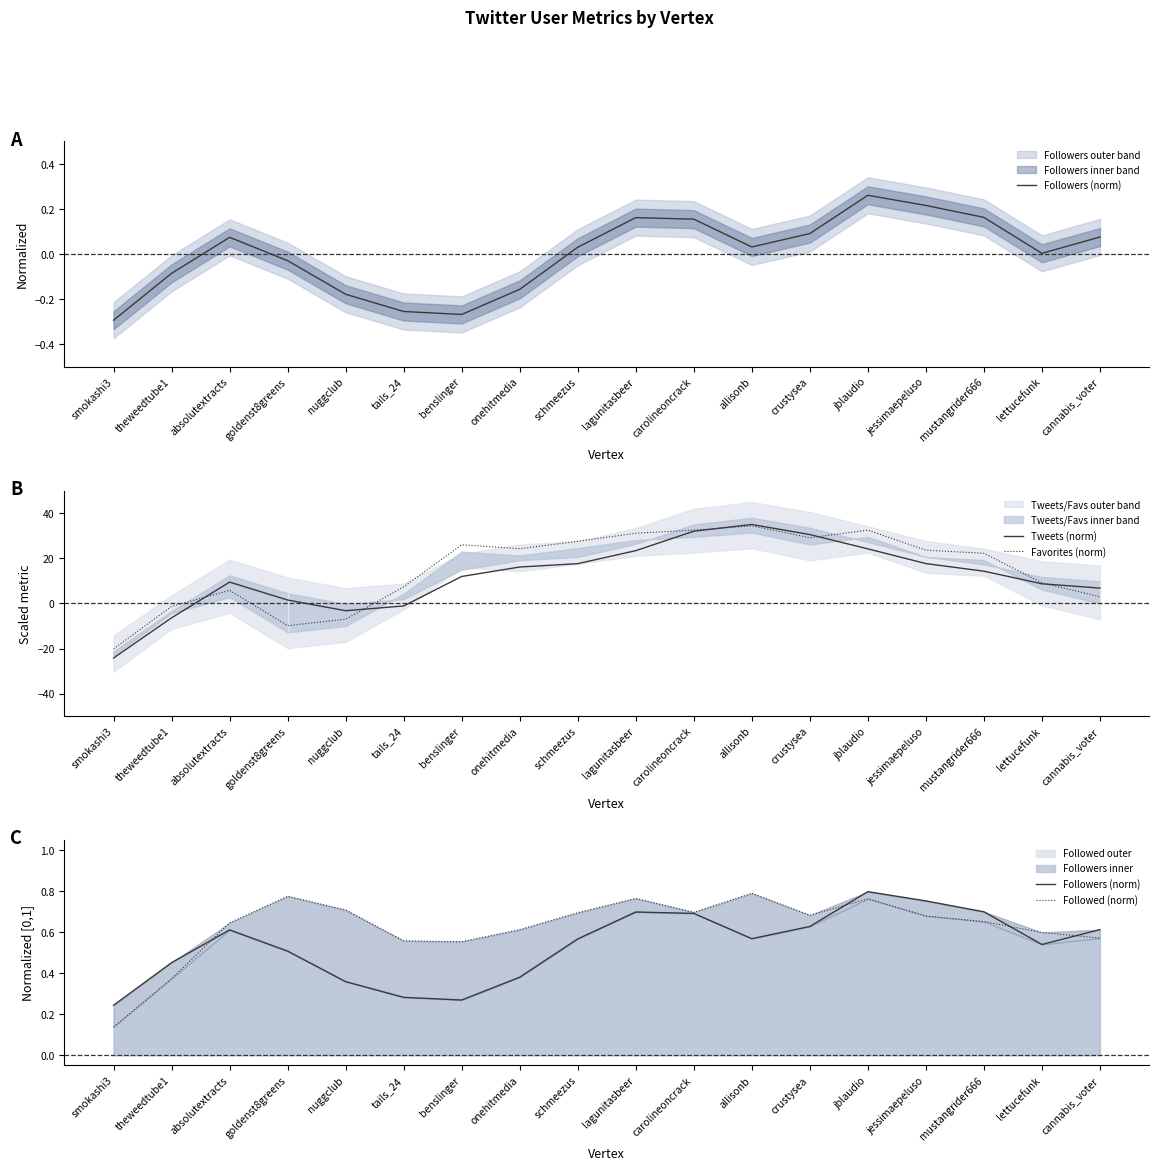

Between lagunitasbeer and schmeezus, which is larger?

lagunitasbeer